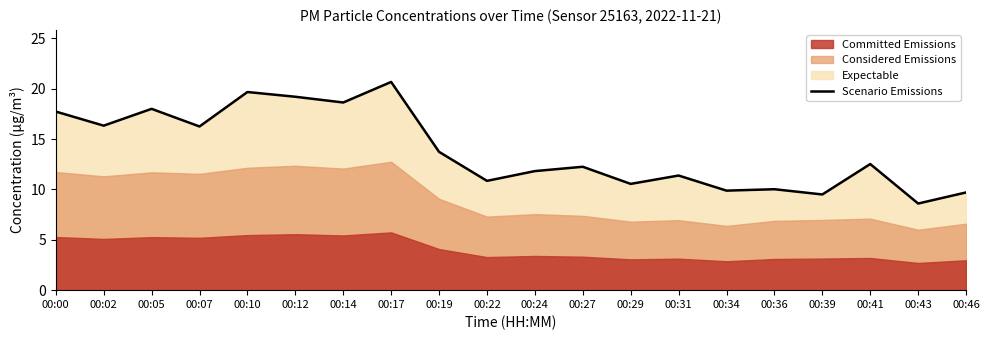

Reading left to right, extract all data points from this chart.

17.7	16.3	18.0	16.2	19.7	19.2	18.6	20.7	13.7	10.8	11.8	12.2	10.6	11.4	9.9	10.0	9.5	12.5	8.6	9.7